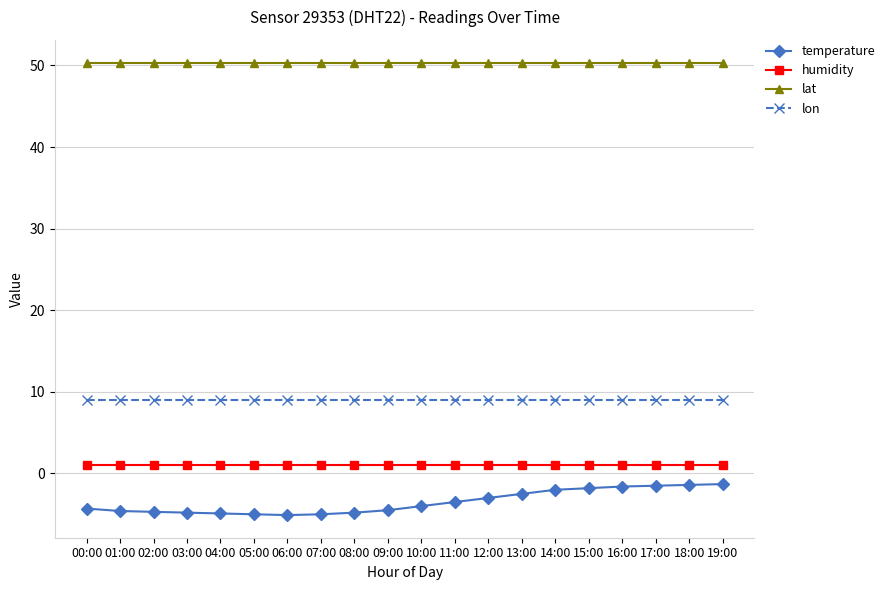

True or false: humidity and lon cross at least once.

False